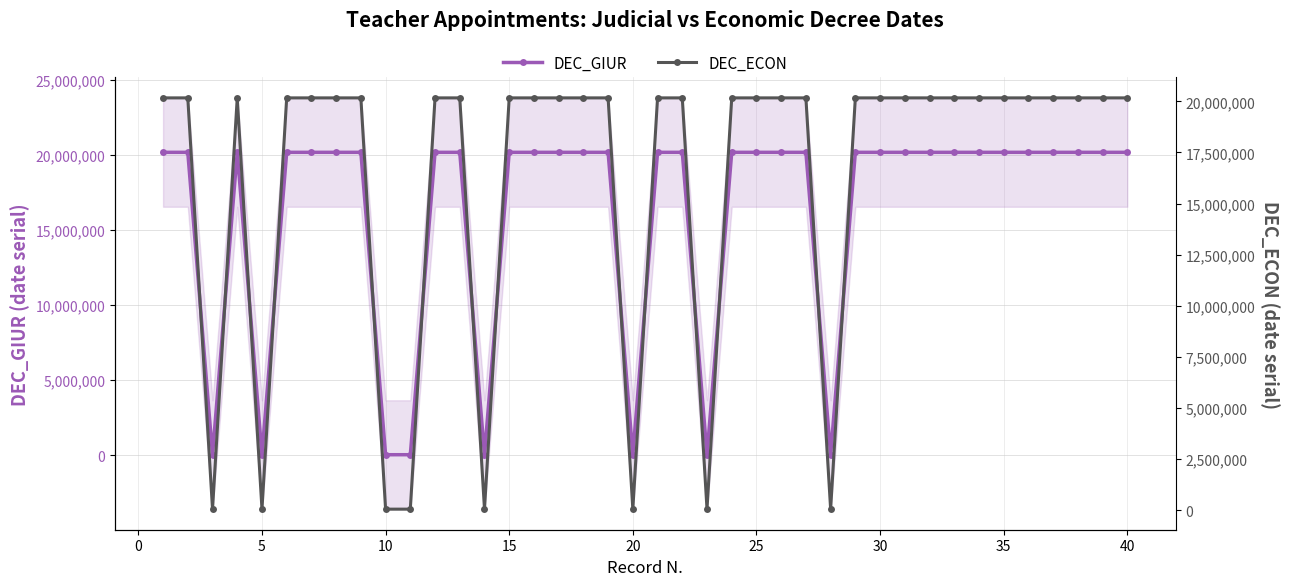

Reading right to left, extract all data points from this chart.

DEC_GIUR: 20170901	20170901	20170901	20170901	20170901	20170901	20170901	20170901	20170901	20170901	20170901	20170901	42248	20170901	20170901	20170901	20170901	42979	20170901	20170901	42248	20170901	20170901	20170901	20170901	20170901	42979	20170901	20170901	42979	42248	20170901	20170901	20170901	20170901	42625	20170901	42614	20170901	20170901
DEC_ECON: 20170901	20170901	20170901	20170901	20170901	20170901	20170901	20170901	20170901	20170901	20170901	20170901	42979	20170901	20170901	20170901	20170901	42979	20170901	20170901	42248	20170901	20170901	20170901	20170901	20170901	42979	20170901	20170901	42979	42339	20170901	20170901	20170901	20170901	42614	20170901	42614	20170901	20170901